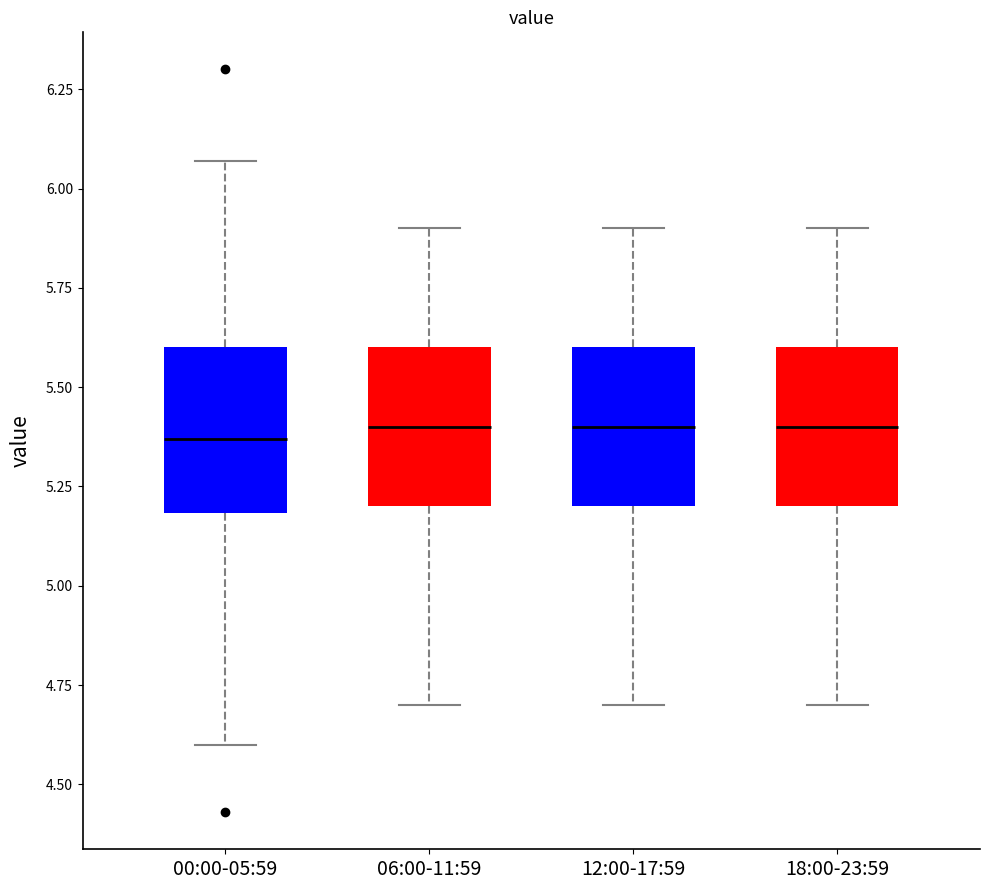

Reading left to right, transcribe this box plot: for each box, give where its median line is, the range the box spans, and where its two whiskers end, as read against the y-axis. The values are not printed on the chart, so give them approximately, as read against the axis.

00:00-05:59: median 5.35, box 5.20 to 5.60, whiskers 4.60 to 6.05
06:00-11:59: median 5.40, box 5.20 to 5.60, whiskers 4.70 to 5.90
12:00-17:59: median 5.40, box 5.20 to 5.60, whiskers 4.70 to 5.90
18:00-23:59: median 5.40, box 5.20 to 5.60, whiskers 4.70 to 5.90